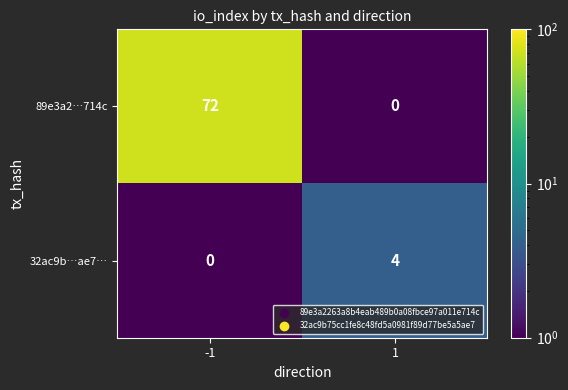

Count the number of categories in the chart.

2